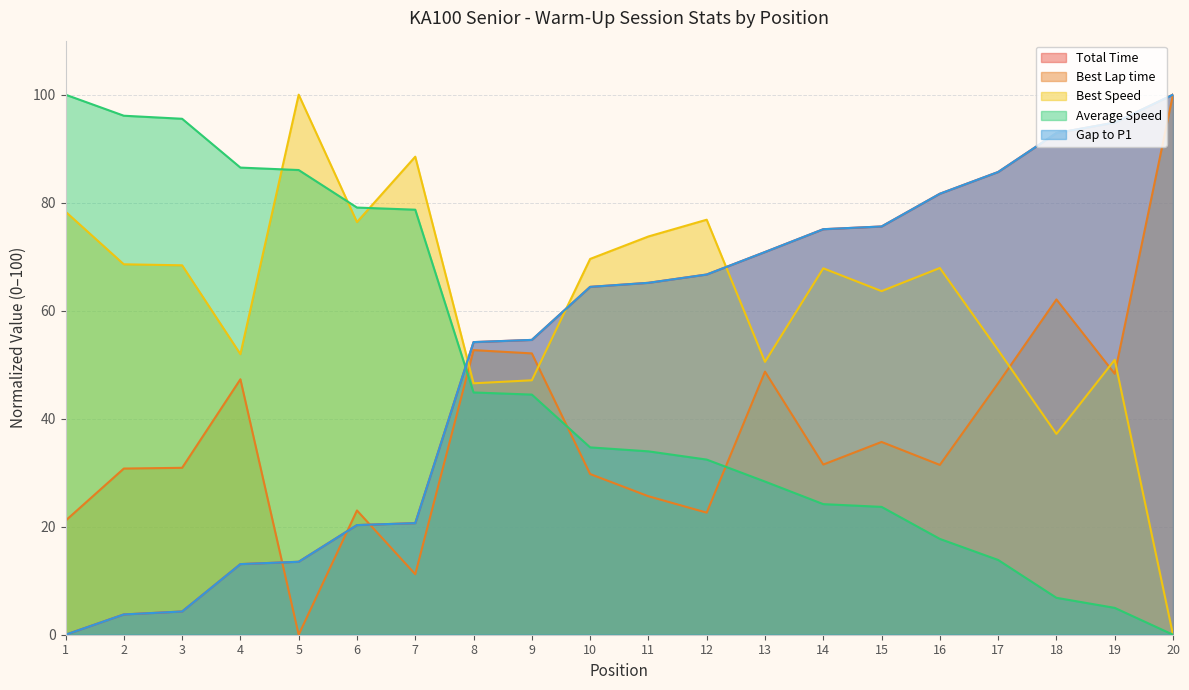

How many values in Average Speed are above zero?

19